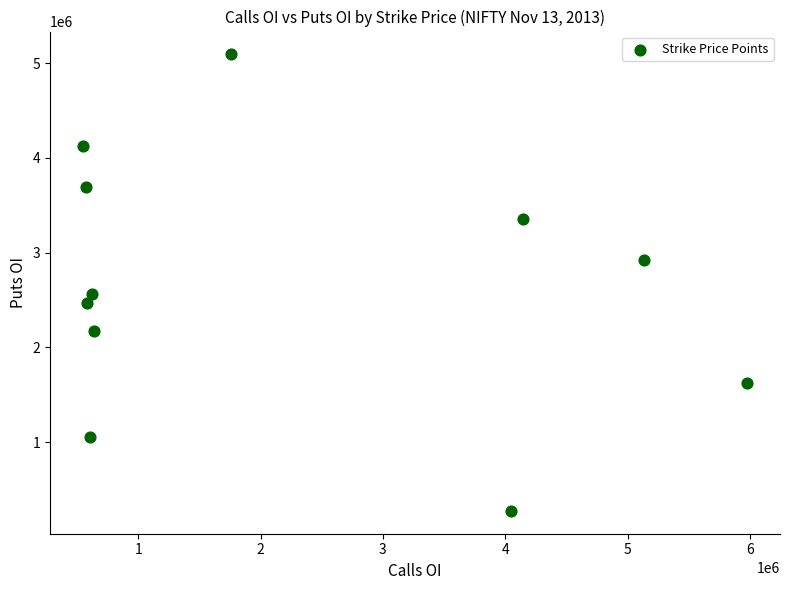

What Y value in the scatter plot is closest to 2684175?

2564350